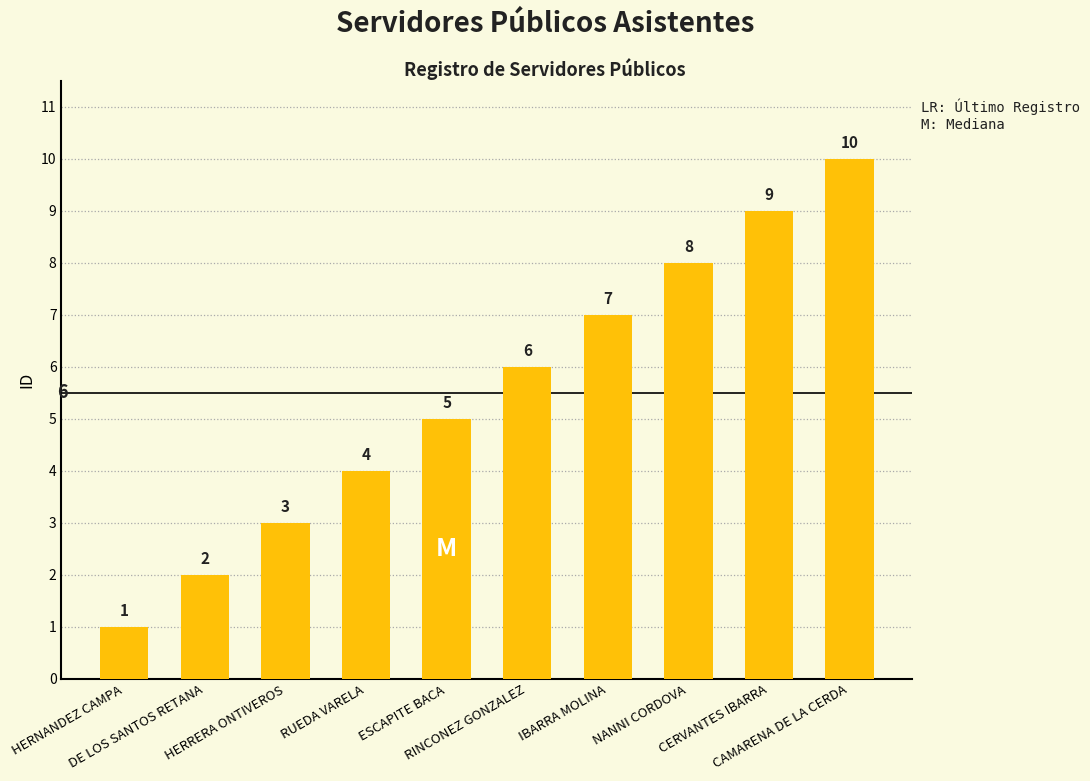

Are the bars grouped side by side (vs. stacked)?

No